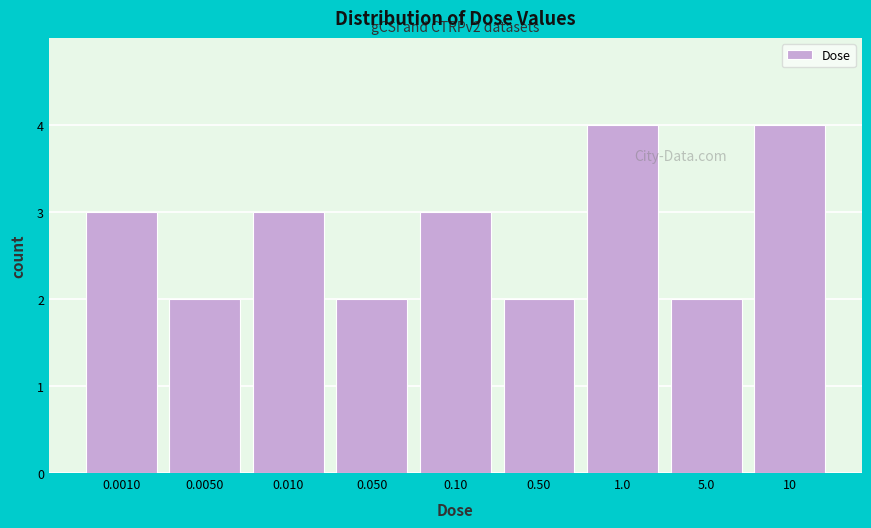

Reading left to right, transcribe all the data shown in this chart.

0.0010=3	0.0050=2	0.010=3	0.050=2	0.10=3	0.50=2	1.0=4	5.0=2	10=4